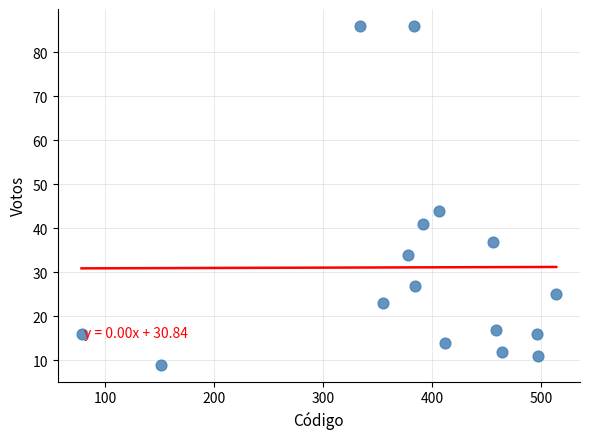

What Y value in the scatter plot is closest to 47?

44